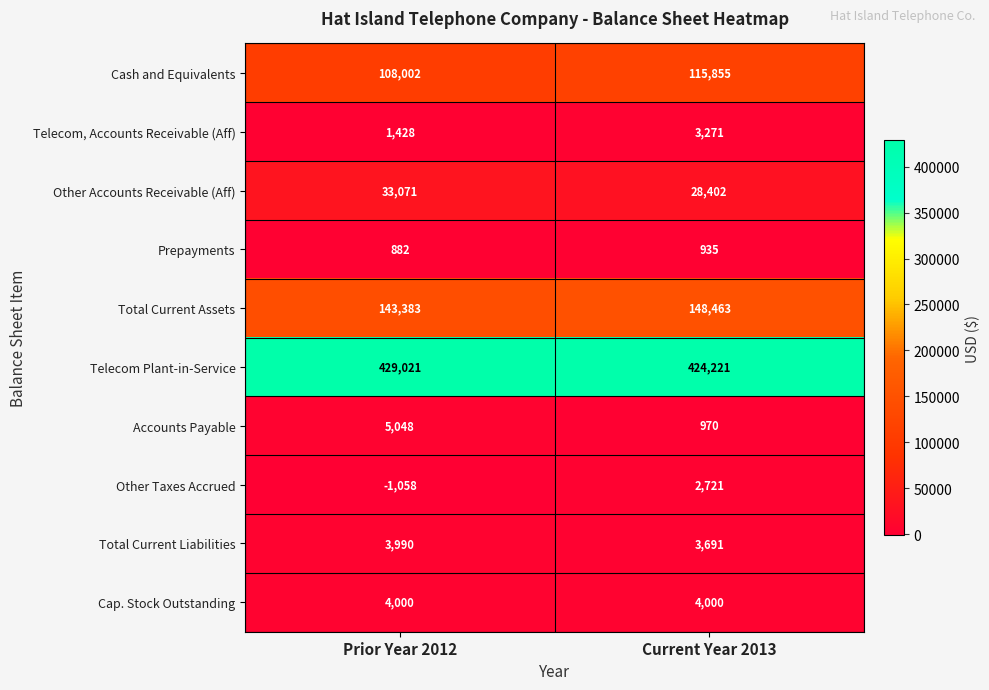

Count the number of categories in the chart.

2